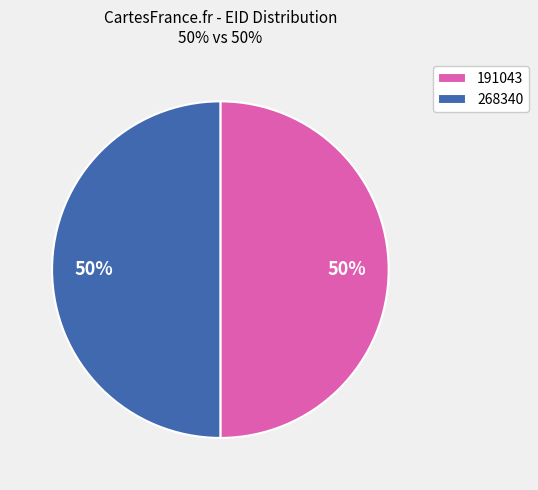

Approximately how many times larger is the value at 191043 compared to 268340?

1.0